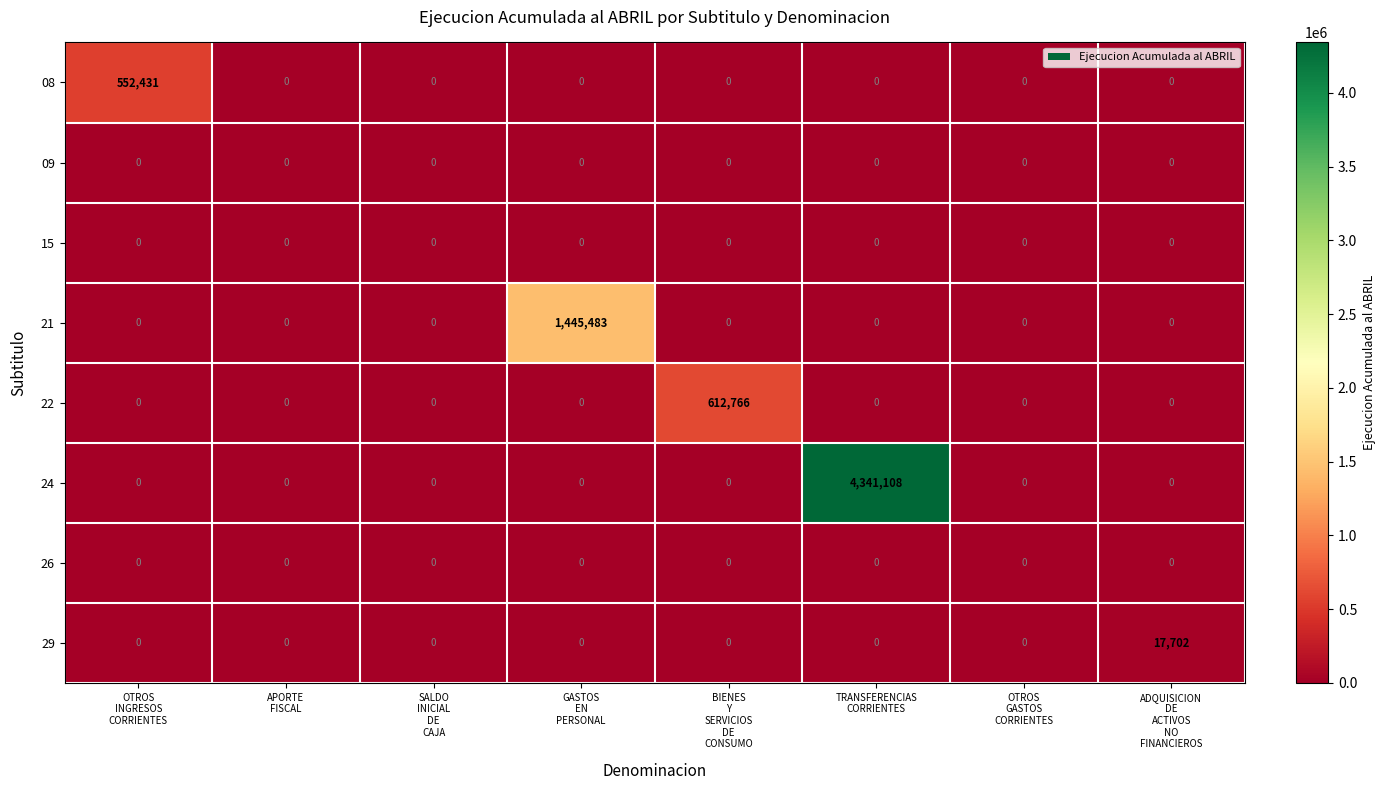

Between OTROS
GASTOS
CORRIENTES and ADQUISICION
DE
ACTIVOS
NO
FINANCIEROS, which series saw the biggest shift?

29